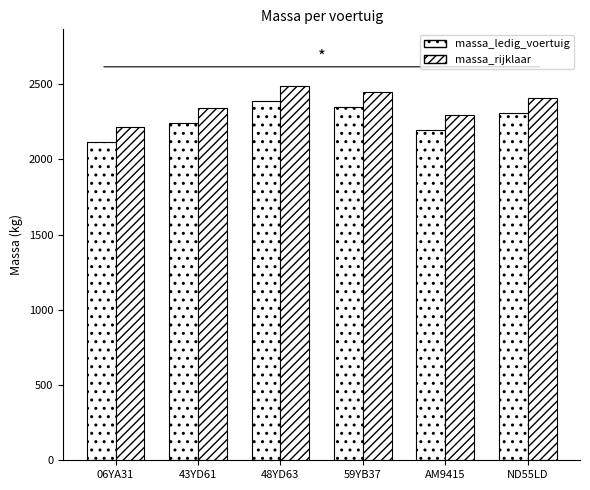

What is the value of the massa_ledig_voertuig bar at the 3rd from the left?

2390